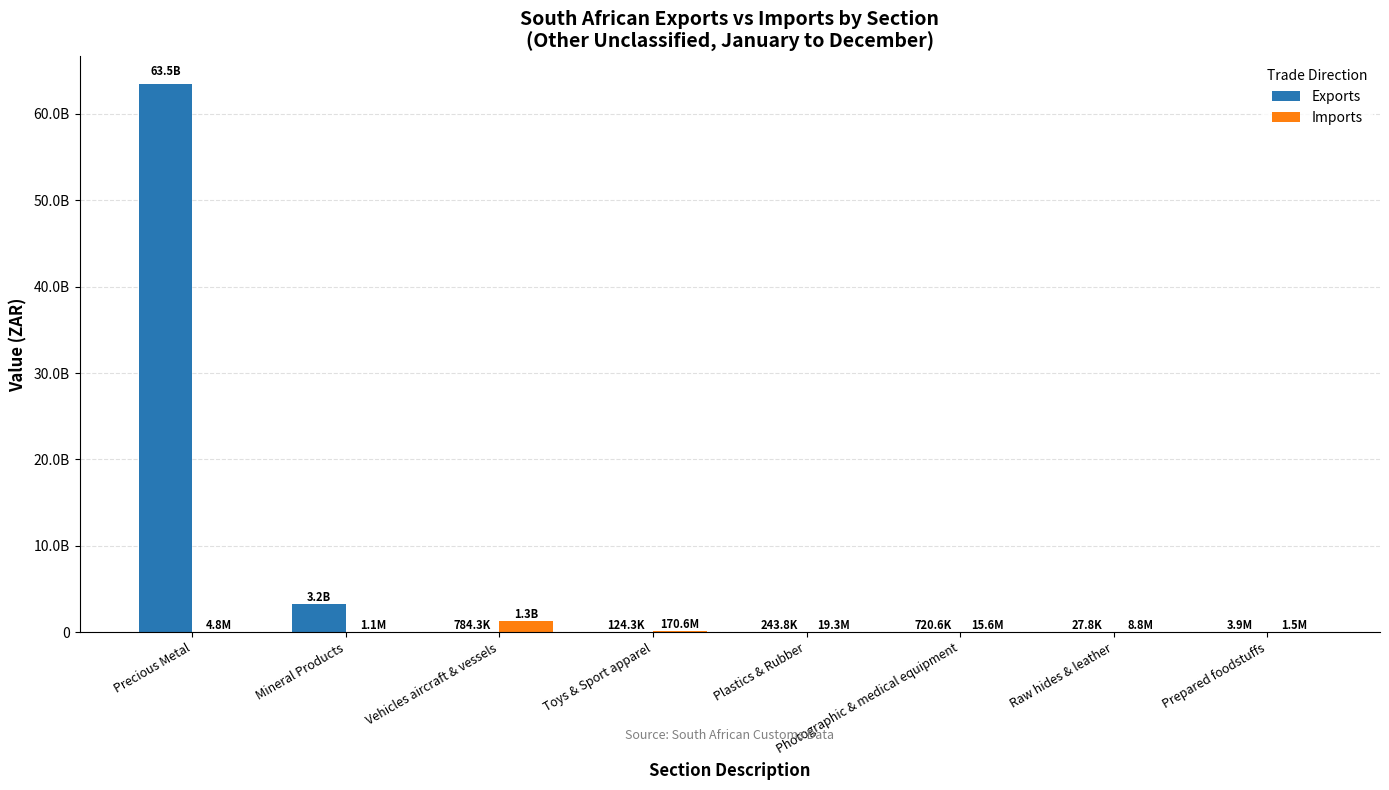

What are all the series names shown in the legend?

Exports, Imports